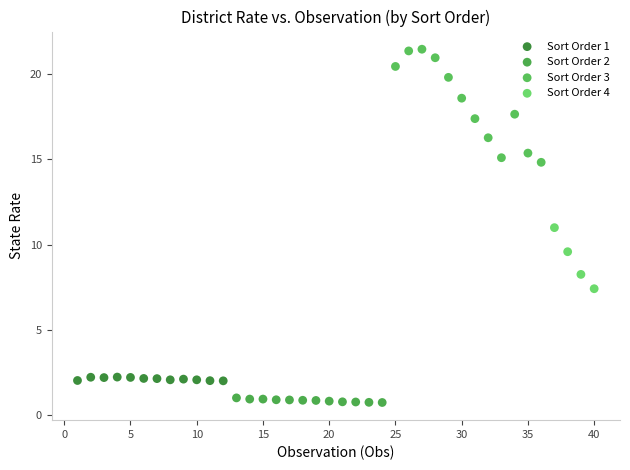

What are all the series names shown in the legend?

Sort Order 1, Sort Order 2, Sort Order 3, Sort Order 4